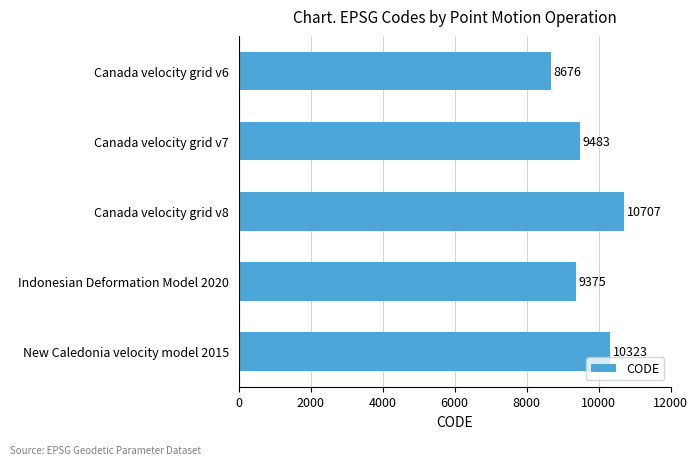

What is the sum of all values?

48564